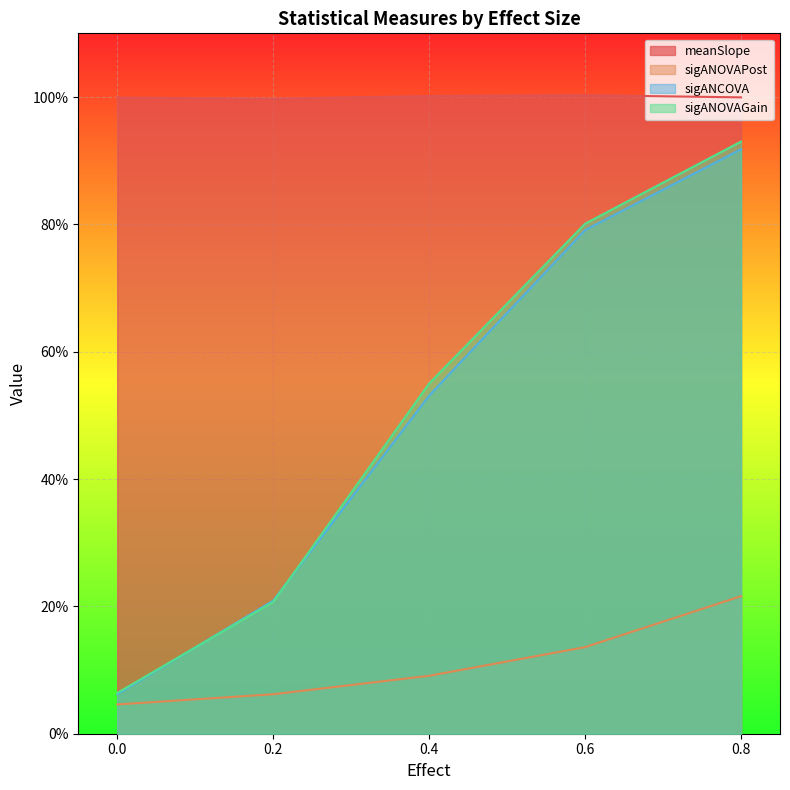

Which series has the largest total across all categories?

meanSlope